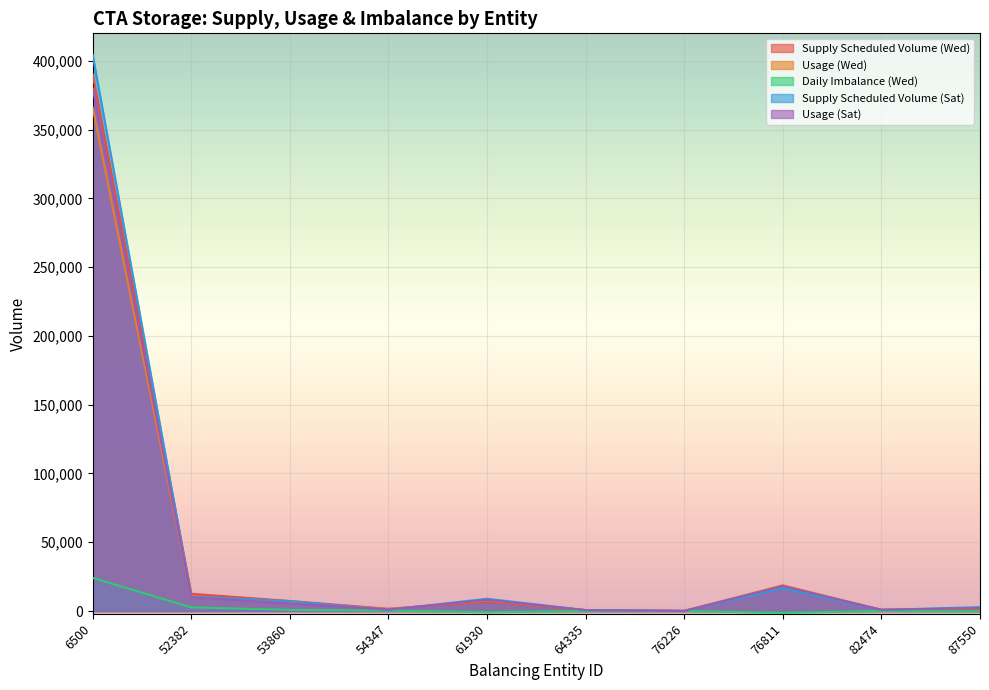

Which category has the lowest value in the Supply Scheduled Volume (Sat) series?

76226